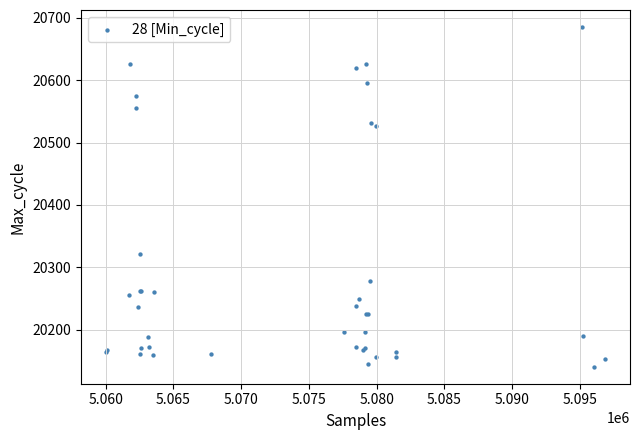

What Y value in the scatter plot is closest to 20413?

20322